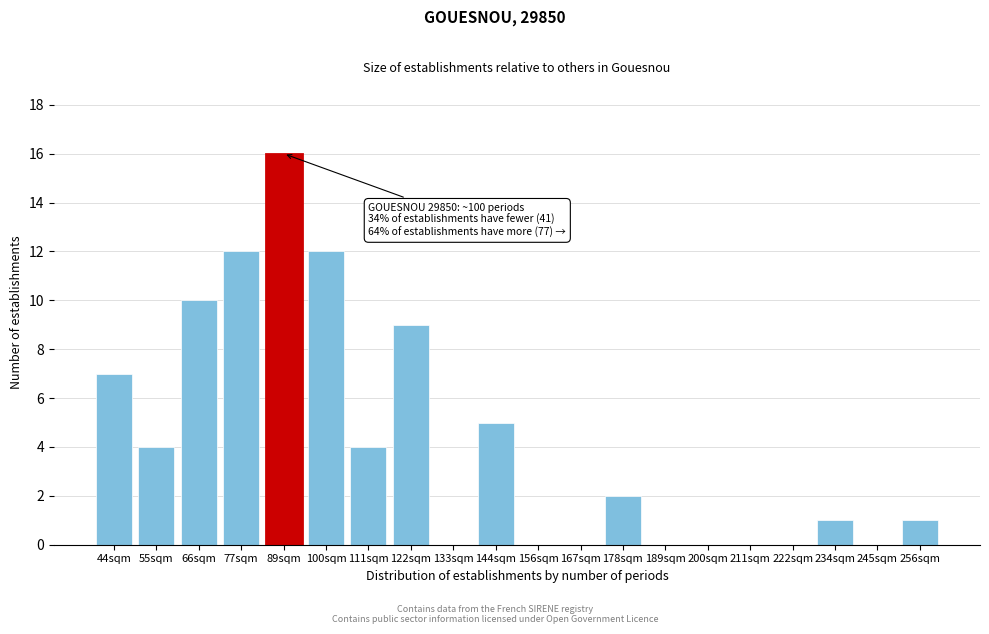

Reading left to right, transcribe all the data shown in this chart.

44sqm=7	55sqm=4	66sqm=10	77sqm=12	89sqm=16	100sqm=12	111sqm=4	122sqm=9	133sqm=0	144sqm=5	156sqm=0	167sqm=0	178sqm=2	189sqm=0	200sqm=0	211sqm=0	222sqm=0	234sqm=1	245sqm=0	256sqm=1